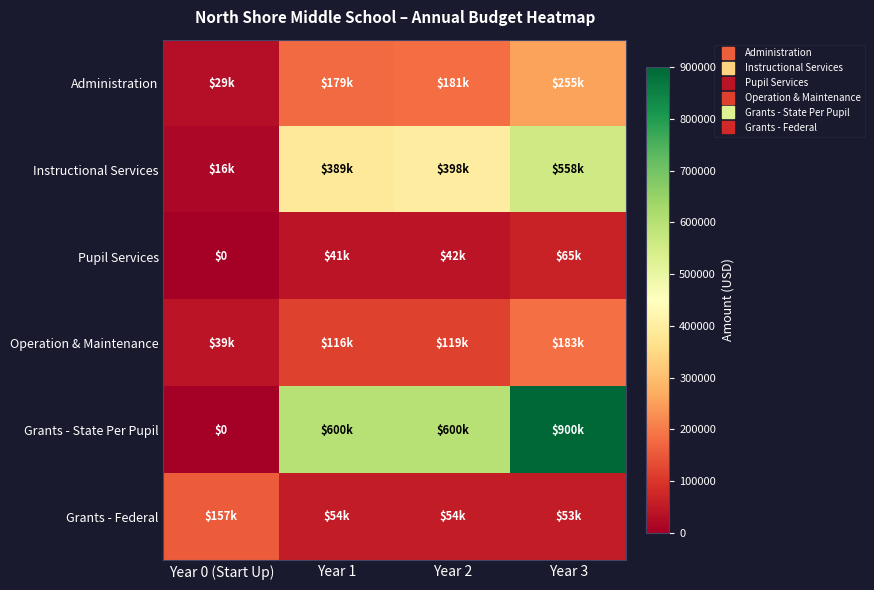

Which category has the lowest value across all series?

Year 0 (Start Up)